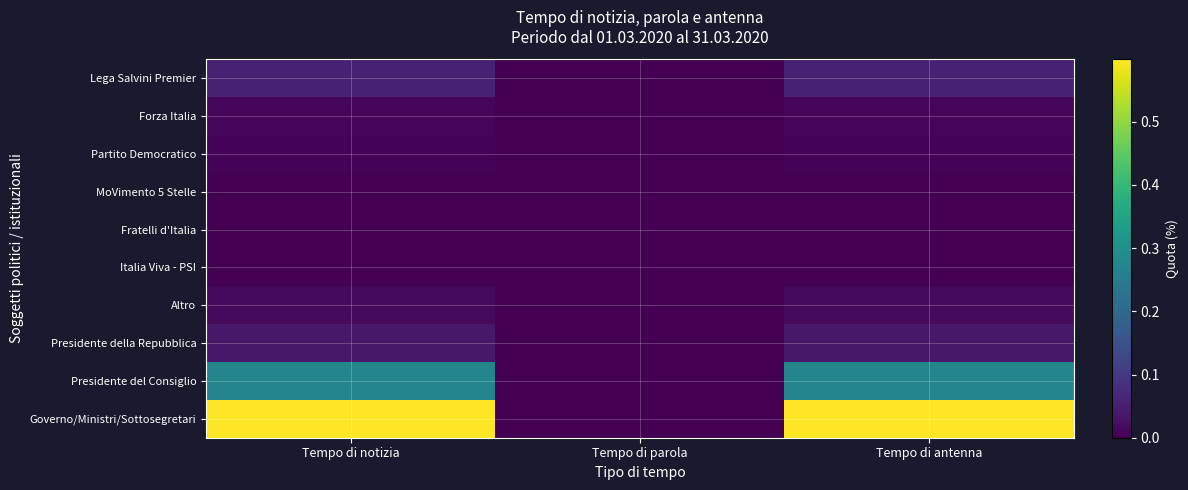

Between Tempo di notizia and Tempo di parola, which series saw the biggest shift?

Governo/Ministri/Sottosegretari